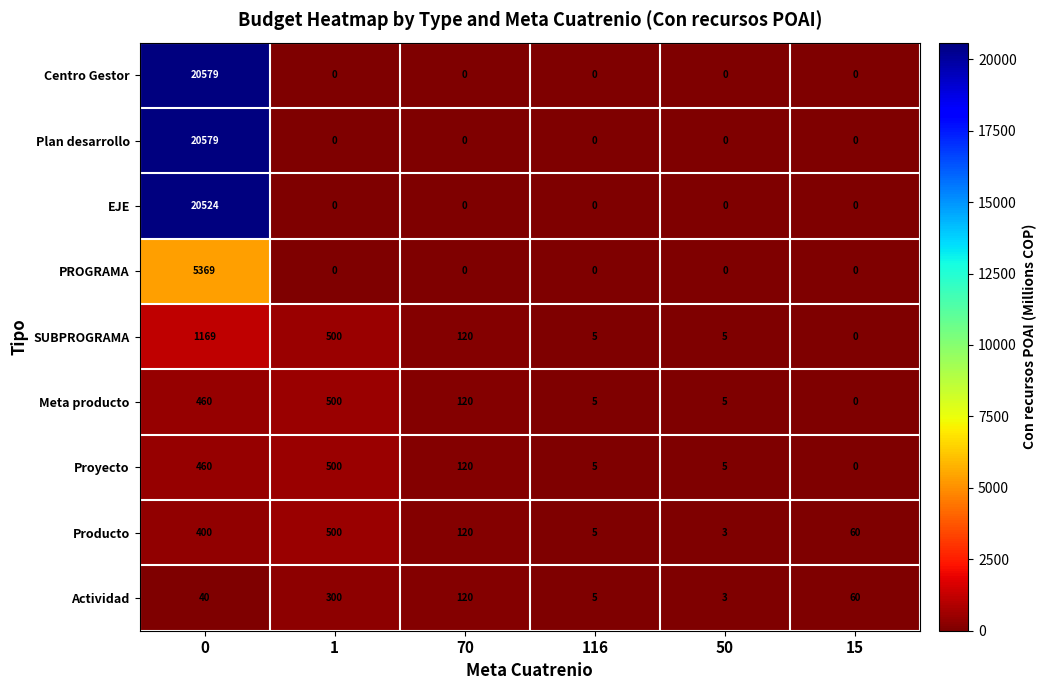

List the labels in order of Producto value, smallest first.

50, 116, 15, 70, 0, 1